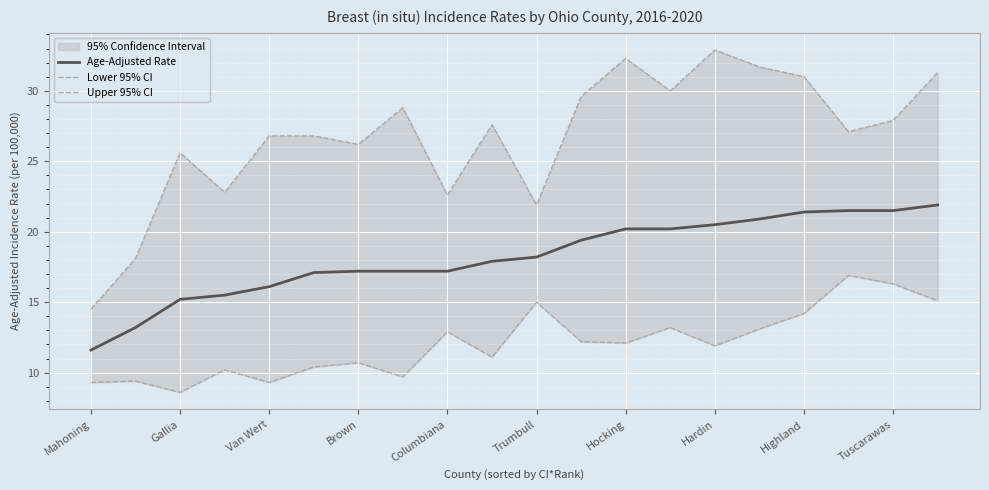

What is the maximum value for Age-Adjusted Rate?

21.9